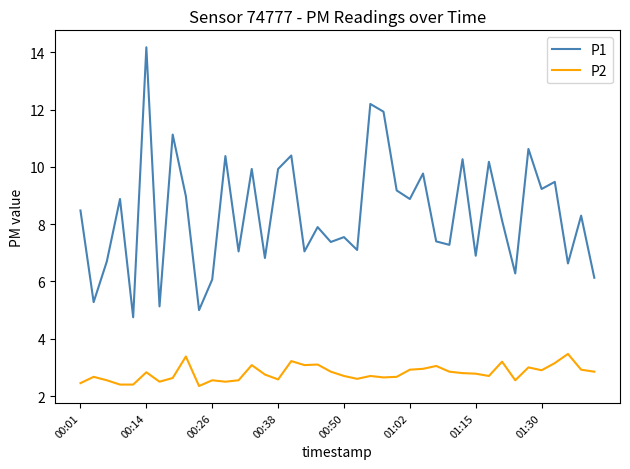

What is the difference between the maximum and minimum values in the P2 series?

1.1